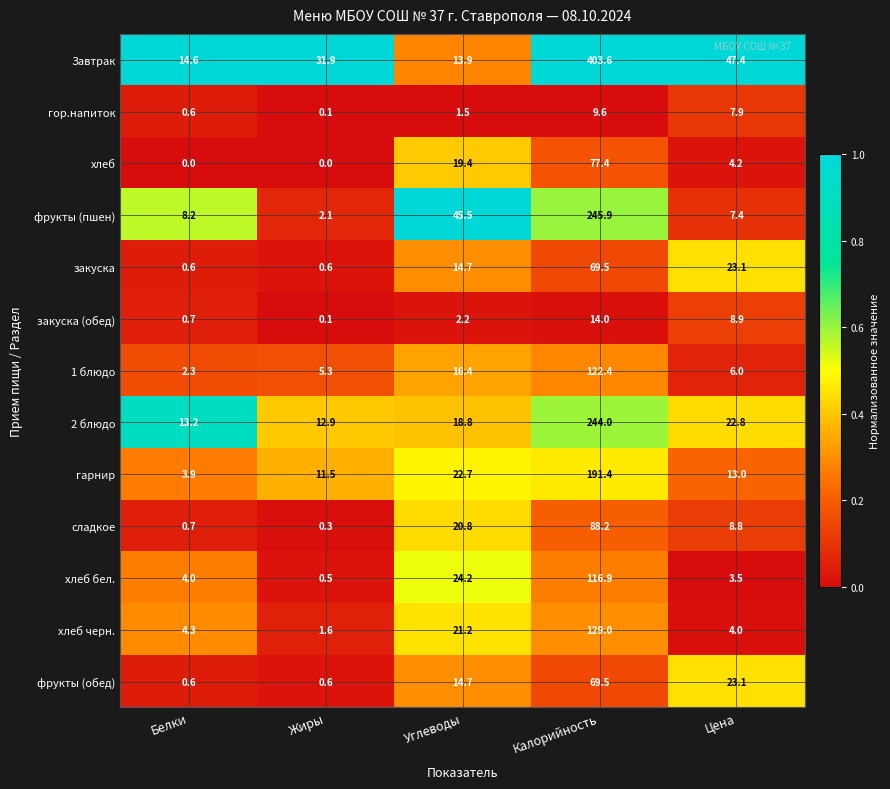

The закуска (обед) series shows 14.0 at Калорийность. True or false?

True